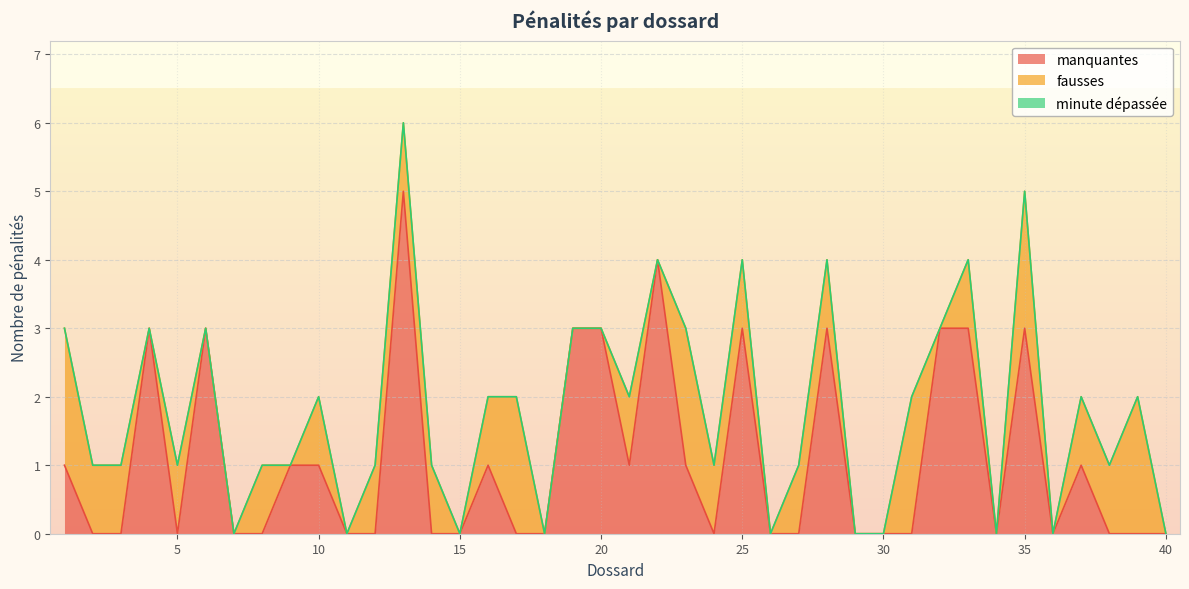

What are all the series names shown in the legend?

manquantes, fausses, minute dépassée